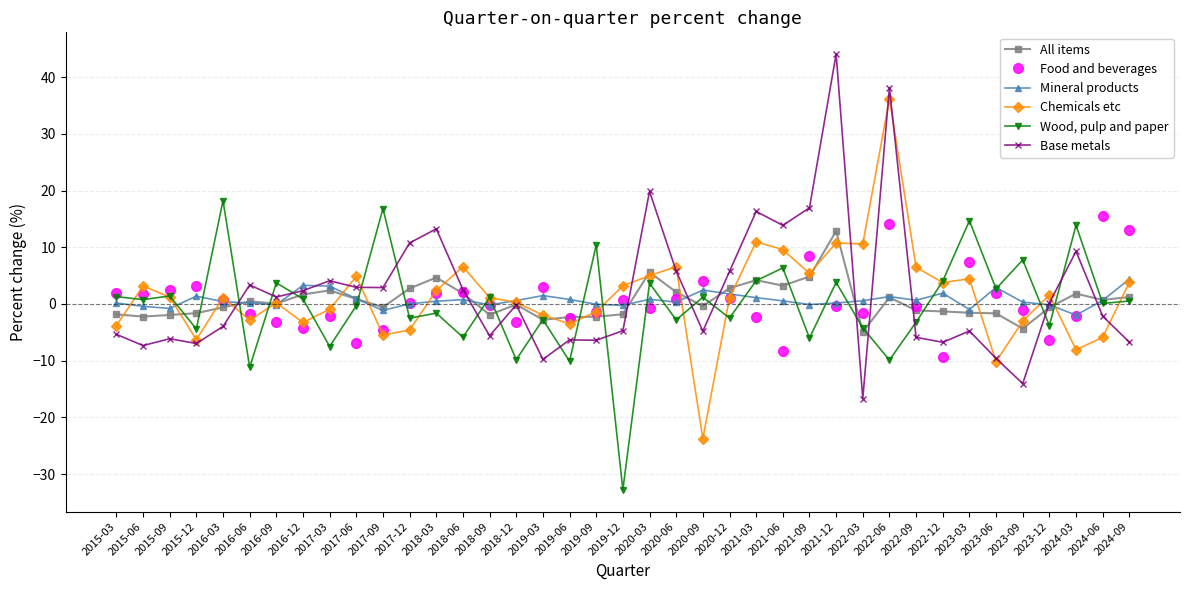

True or false: Mineral products and Wood, pulp and paper cross at least once.

True